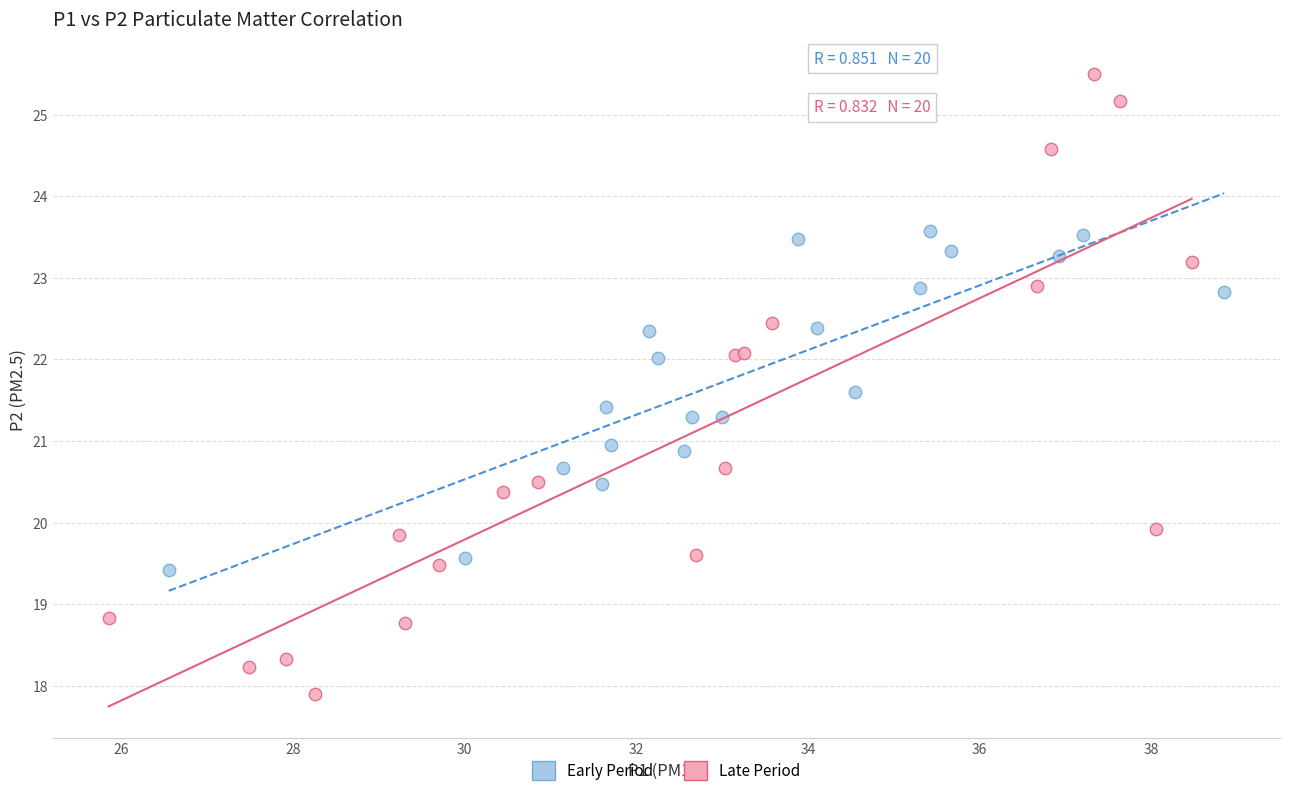

Which series has the largest Y range (max minus min)?

Late Period